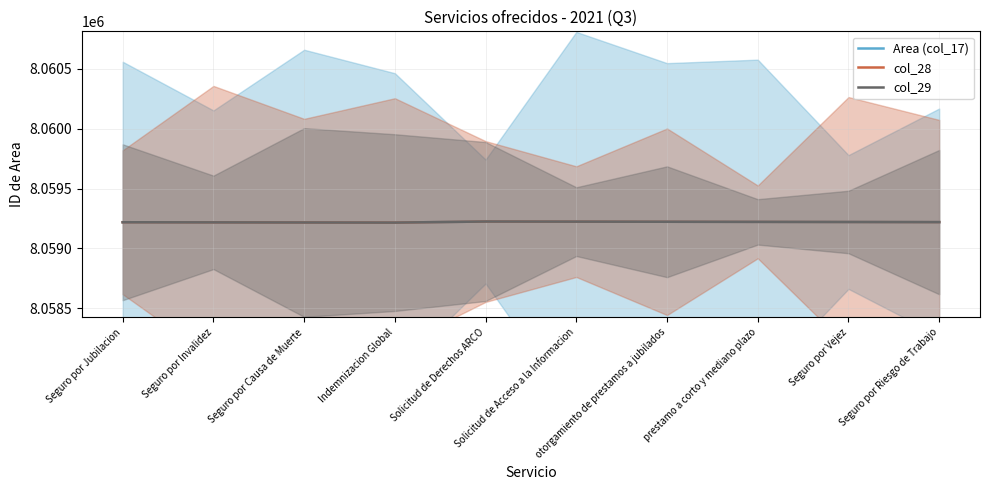

Which series has the widest spread of values?

Area (col_17)